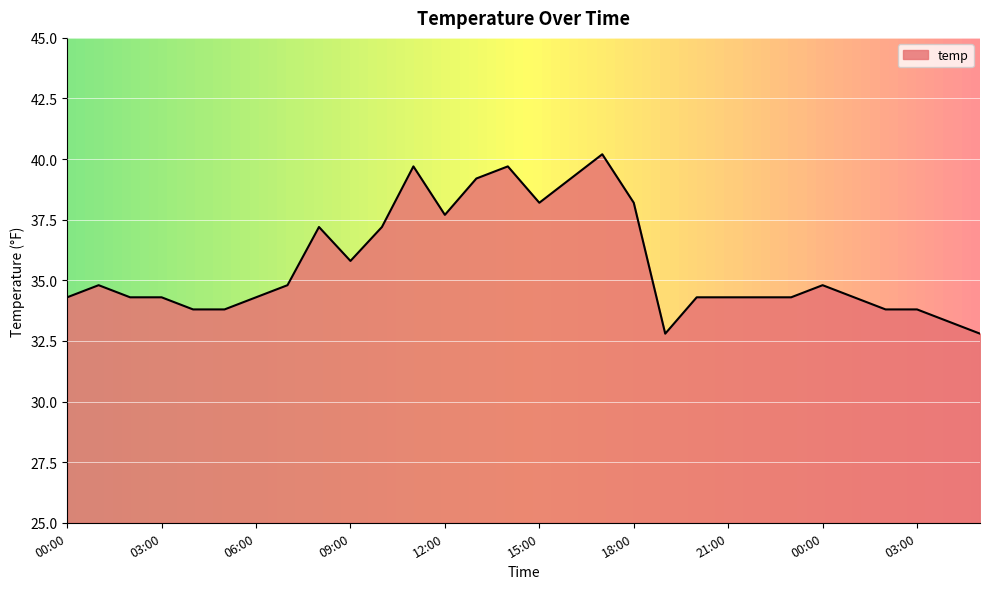

What is the minimum value shown in the chart?

32.8